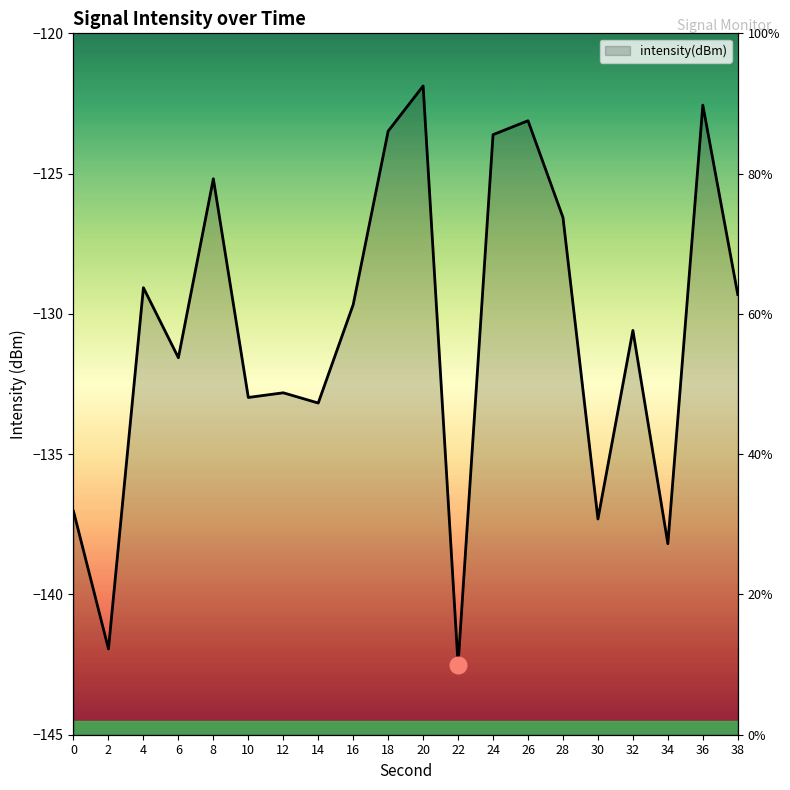

What is the change in value from 6 to 22?

-10.9